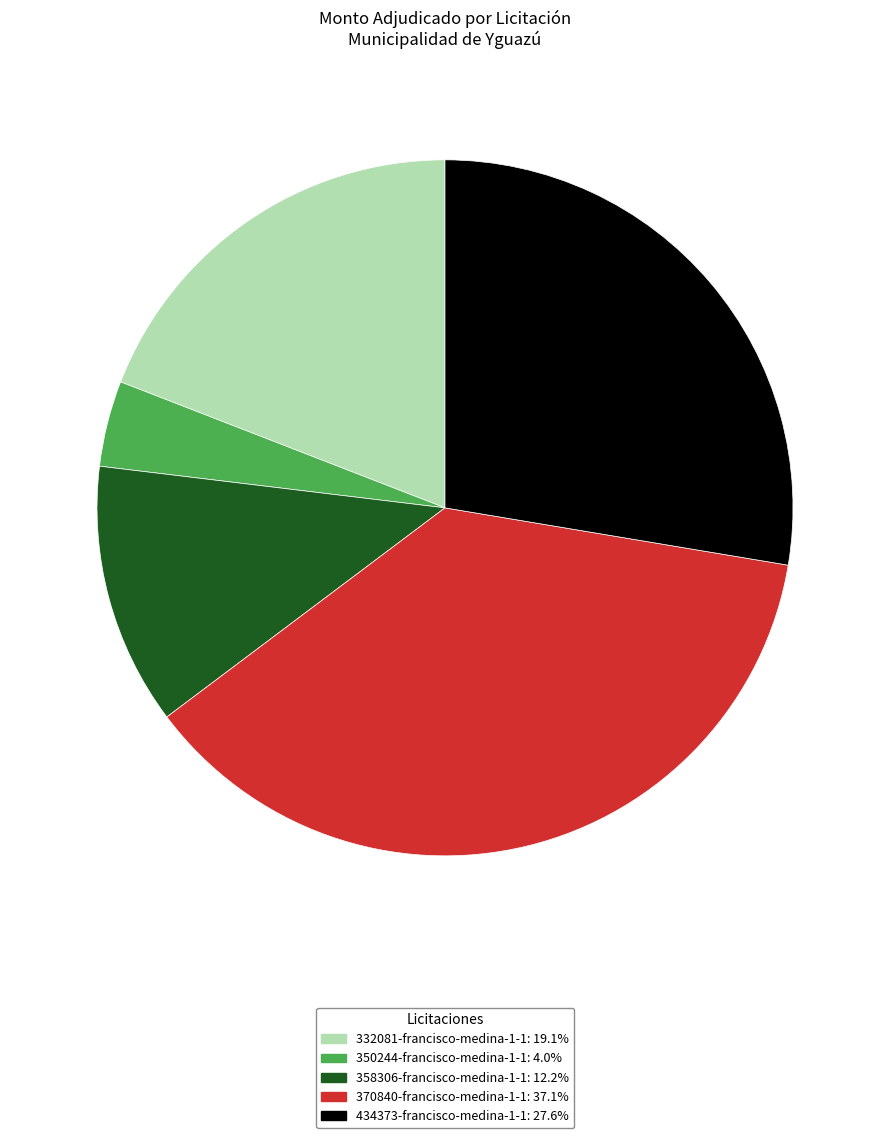

Does any single category account for the majority?

No